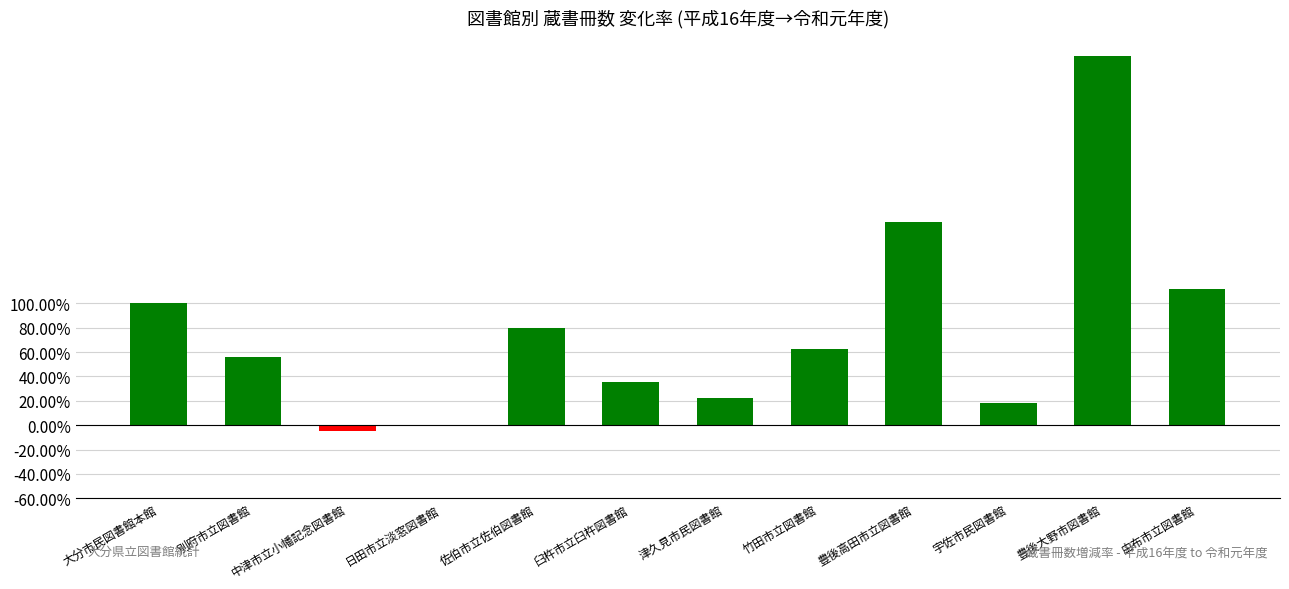

What value does the data have at 由布市立図書館?

112.2